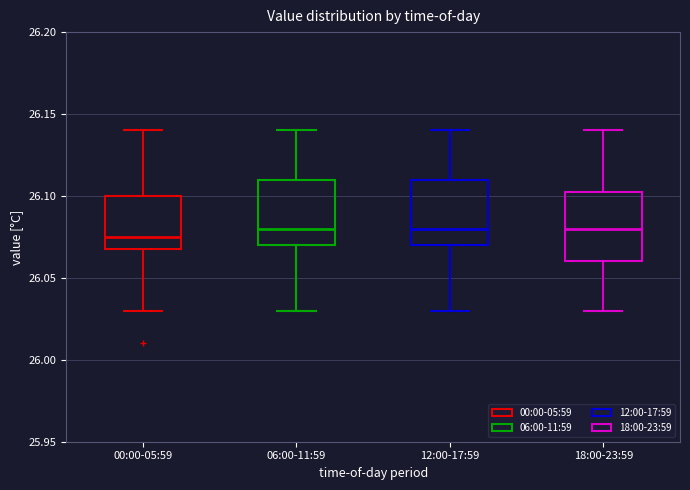

Reading left to right, read every box against the y-axis: the position of its median line, the range the box covers, and the ends of its whiskers. The values are not printed on the chart, so give them approximately, as read against the axis.

00:00-05:59: median 26.075, box 26.070 to 26.100, whiskers 26.030 to 26.140
06:00-11:59: median 26.080, box 26.070 to 26.110, whiskers 26.030 to 26.140
12:00-17:59: median 26.080, box 26.070 to 26.110, whiskers 26.030 to 26.140
18:00-23:59: median 26.080, box 26.060 to 26.105, whiskers 26.030 to 26.140